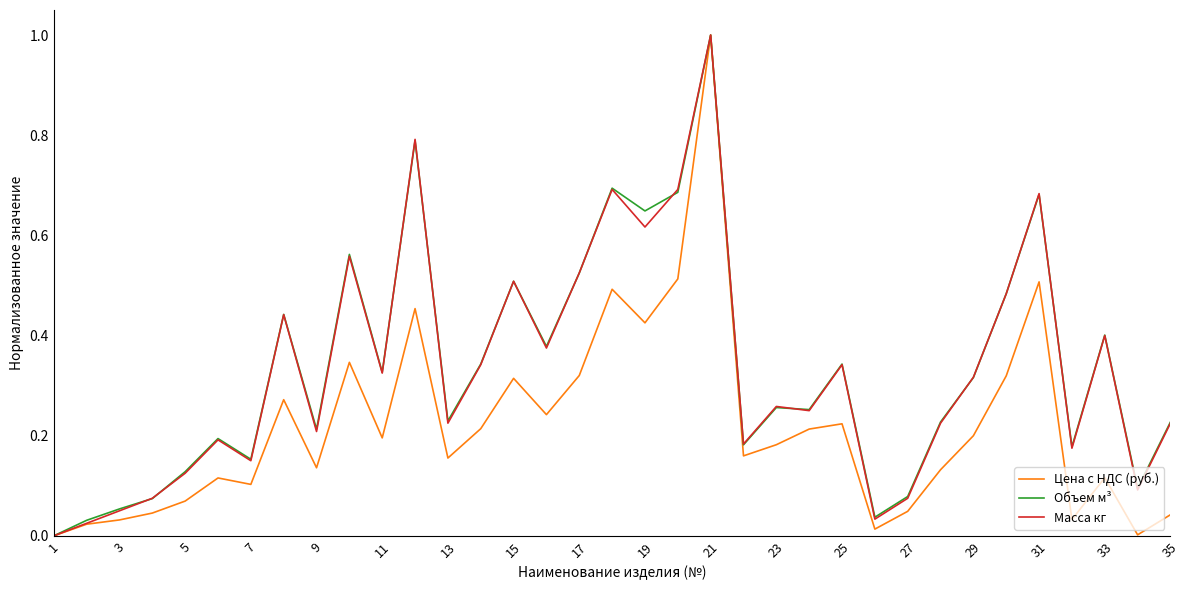

What is the greatest value displayed?

1.0